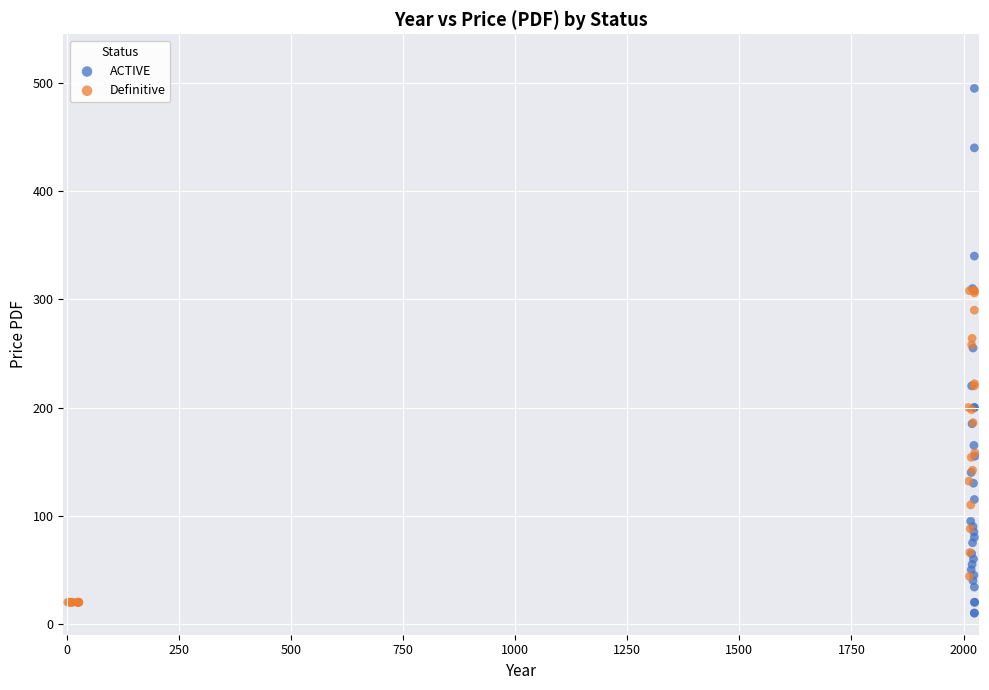

What are all the series names shown in the legend?

ACTIVE, Definitive